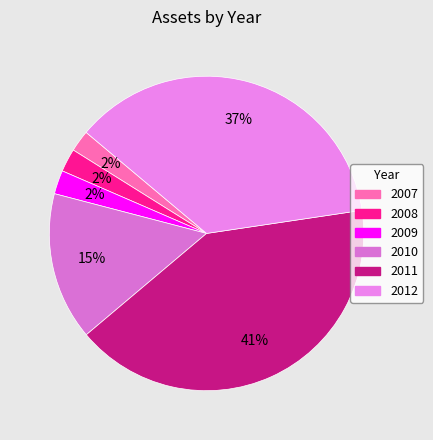

Does 2011 account for over 50% of the chart?

No